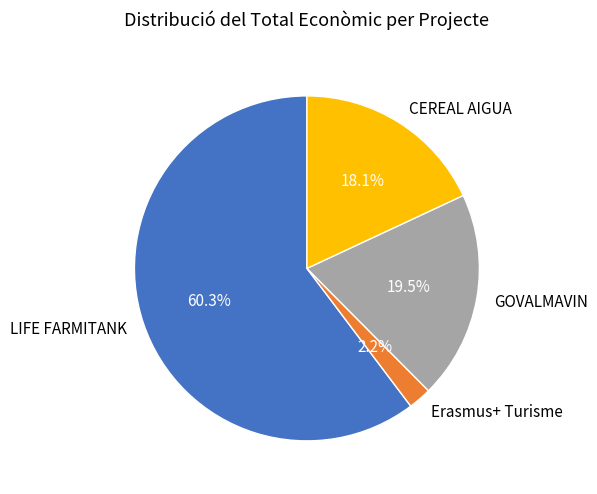

What is the largest slice in the pie chart?

LIFE FARMITANK